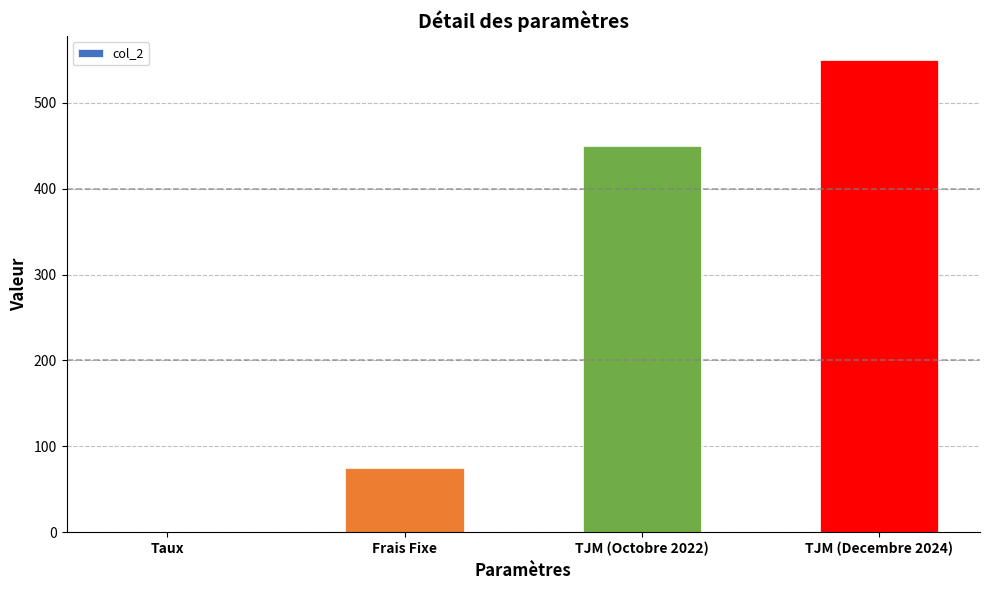

What is the sum of all values?

1075.1